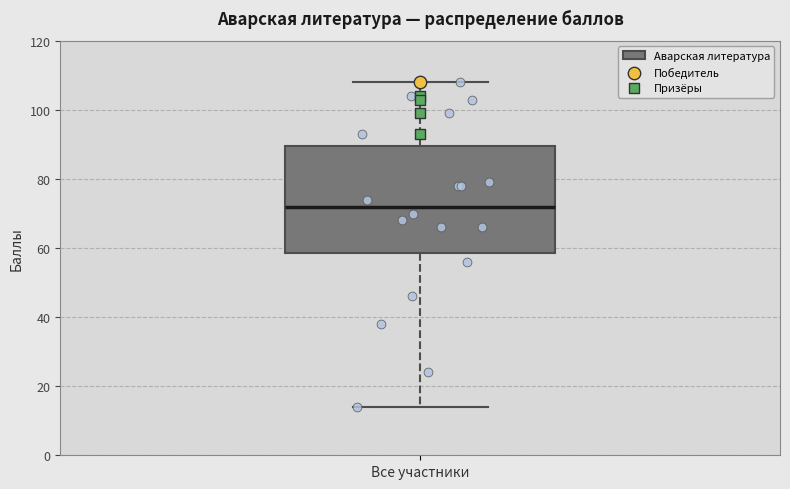

Where does the median line of the box for Все участники sit on the y-axis? The values are not printed on the chart, so give them approximately, as read against the axis.

72